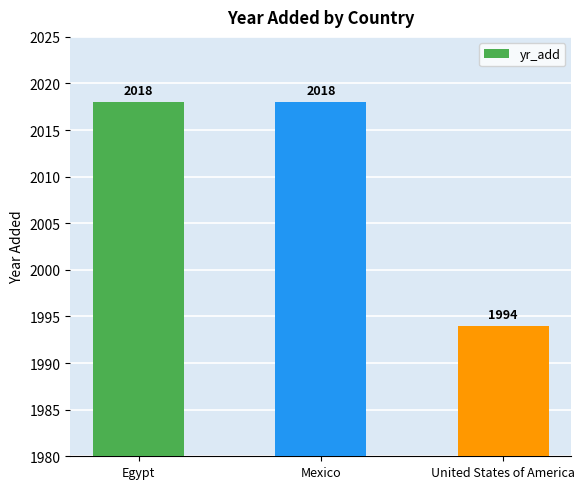

The value at Mexico is 1033. True or false?

False